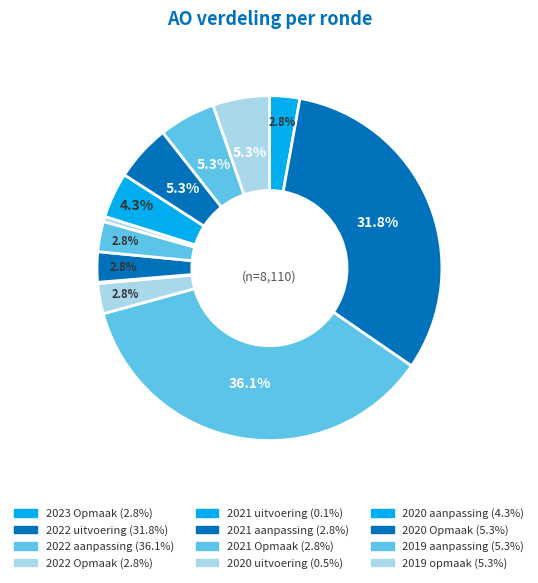

Rank the categories by value from lowest to highest.

2021 uitvoering, 2020 uitvoering, 2023 Opmaak, 2022 Opmaak, 2021 aanpassing, 2021 Opmaak, 2020 aanpassing, 2020 Opmaak, 2019 aanpassing, 2019 opmaak, 2022 uitvoering, 2022 aanpassing